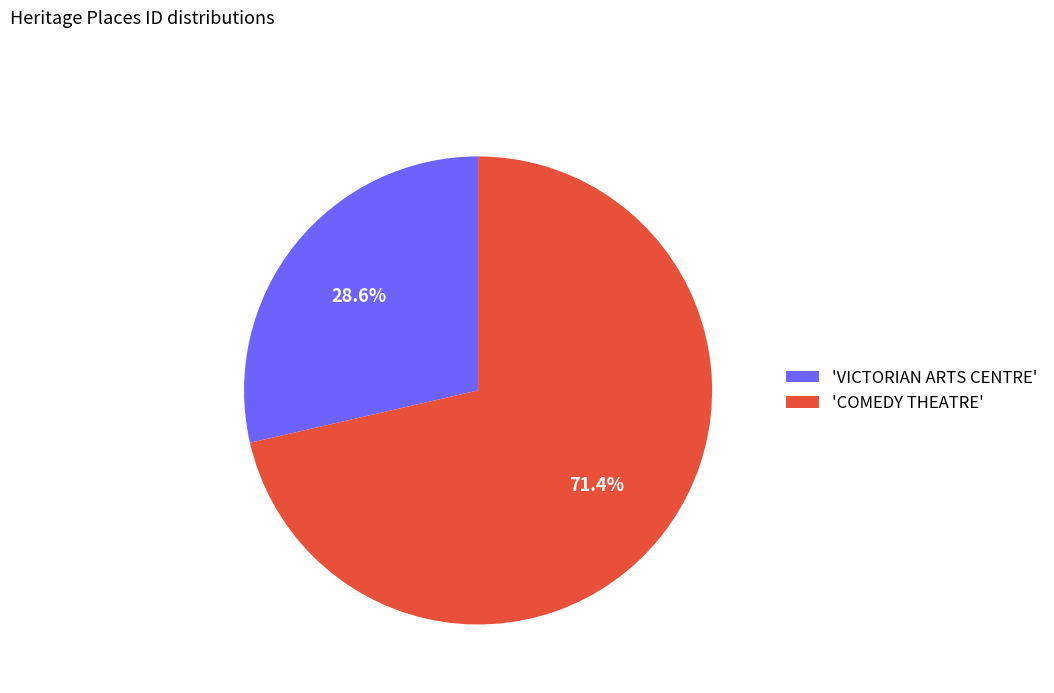

How many slices are in this pie chart?

2